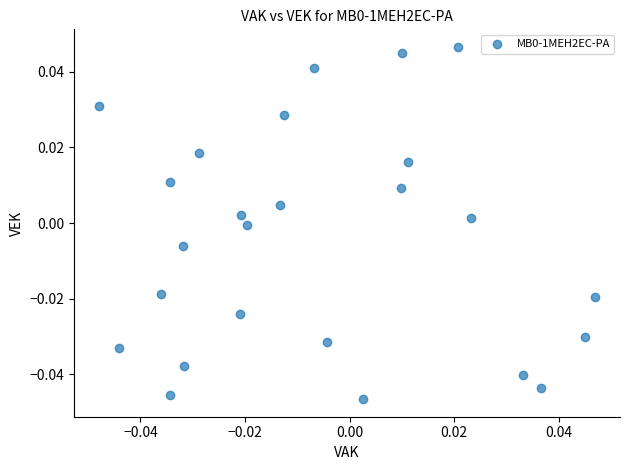

How many points are shown in the scatter plot?

25